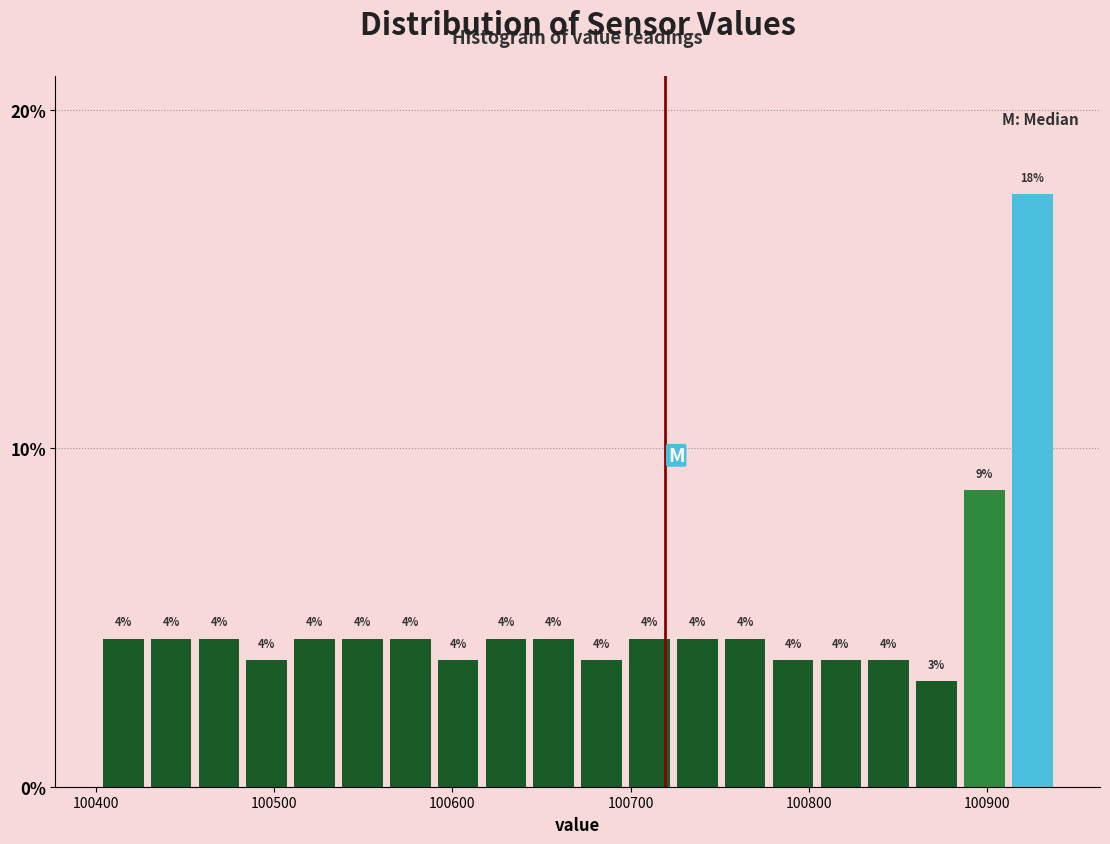

Around what value on the x-axis is the tallest bar? Give the approximate position of its centre, as read against the axis.

100930